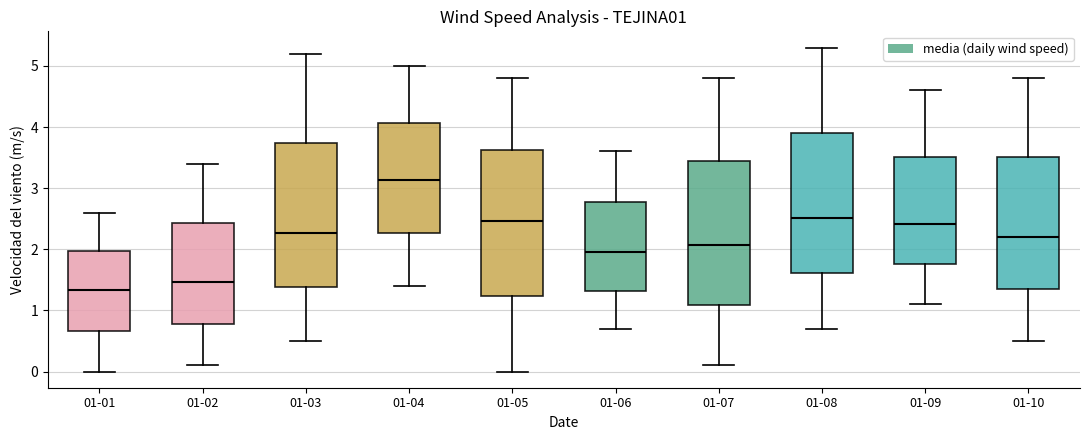

Reading left to right, read every box against the y-axis: the position of its median line, the range the box covers, and the ends of its whiskers. The values are not printed on the chart, so give them approximately, as read against the axis.

01-01: median 1.3, box 0.7 to 2.0, whiskers 0.0 to 2.6
01-02: median 1.5, box 0.8 to 2.4, whiskers 0.1 to 3.4
01-03: median 2.3, box 1.4 to 3.7, whiskers 0.5 to 5.2
01-04: median 3.1, box 2.3 to 4.1, whiskers 1.4 to 5.0
01-05: median 2.5, box 1.2 to 3.6, whiskers 0.0 to 4.8
01-06: median 1.9, box 1.3 to 2.8, whiskers 0.7 to 3.6
01-07: median 2.1, box 1.1 to 3.4, whiskers 0.1 to 4.8
01-08: median 2.5, box 1.6 to 3.9, whiskers 0.7 to 5.3
01-09: median 2.4, box 1.8 to 3.5, whiskers 1.1 to 4.6
01-10: median 2.2, box 1.4 to 3.5, whiskers 0.5 to 4.8